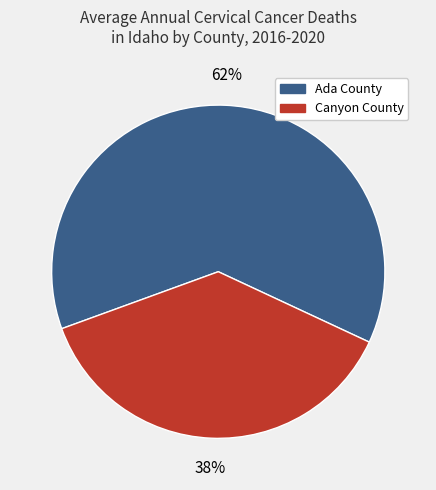

Which category accounts for the majority?

Ada County